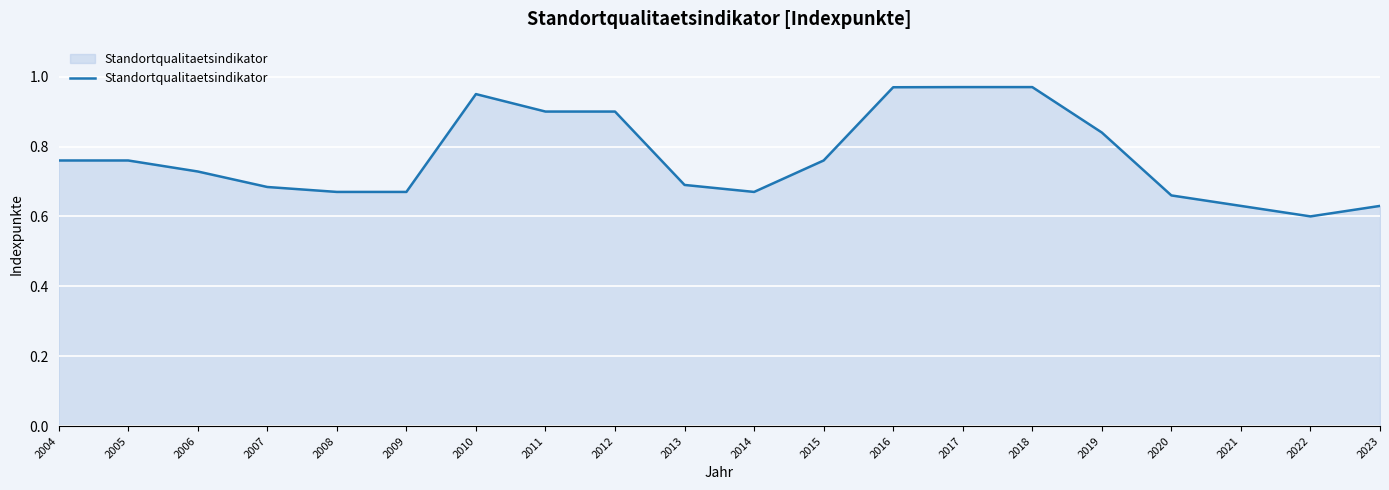

True or false: the data shows 0.6 at 2021.

True